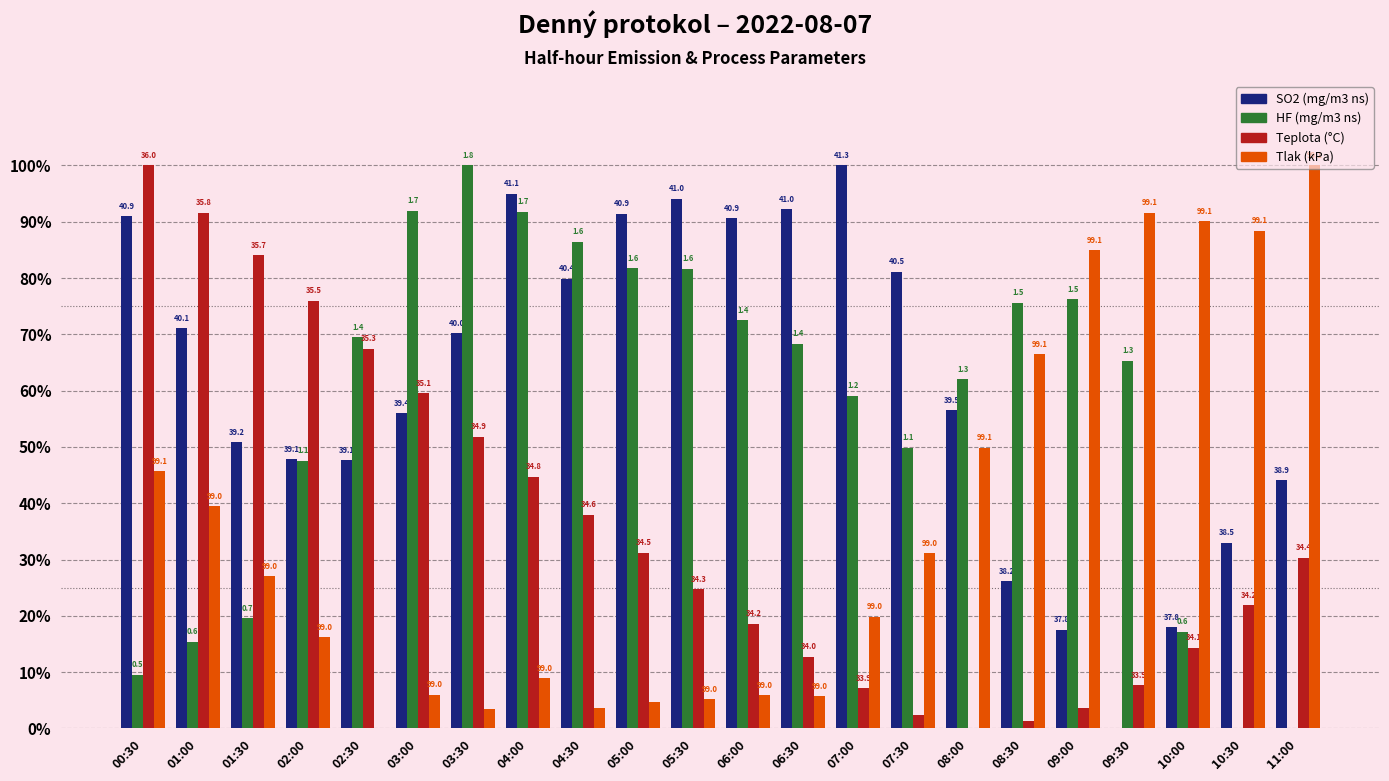

What is the approximate value of HF (mg/m3 ns) at 06:30?

68.3